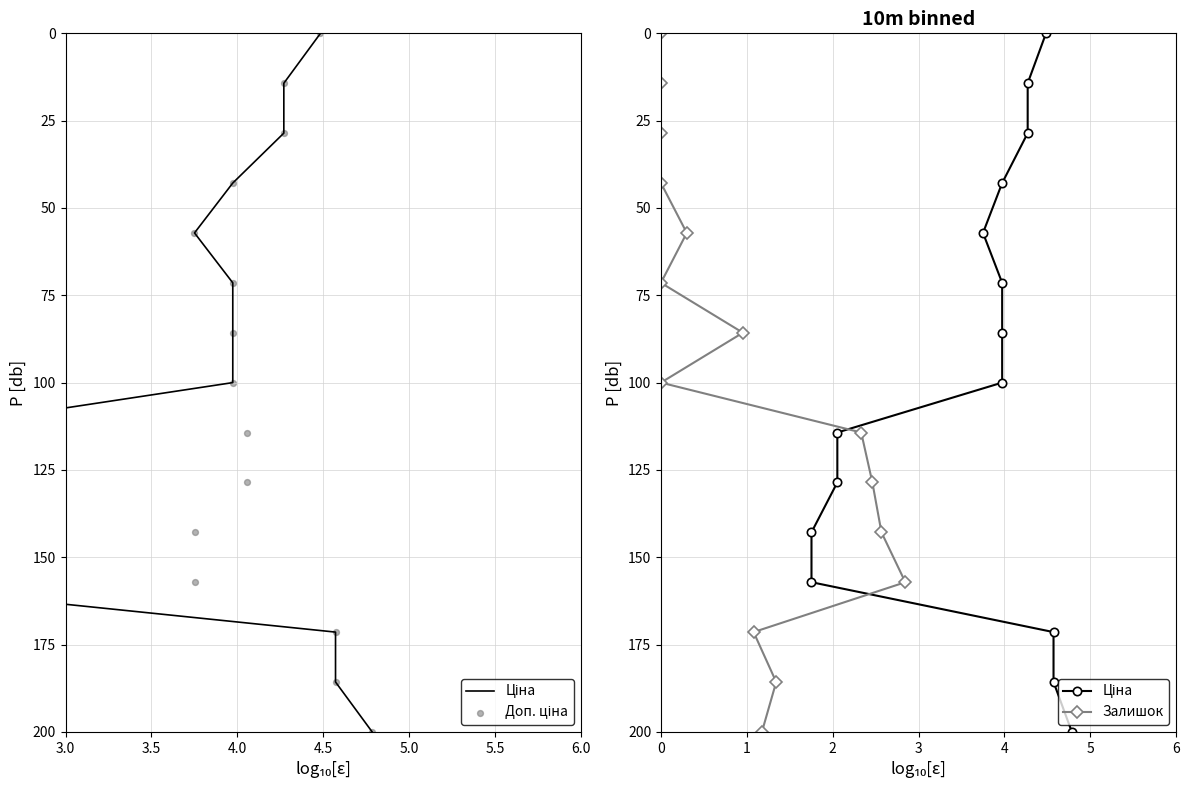

Is the value of Доп. ціна at 13 greater than the value of Ціна at 13?

No